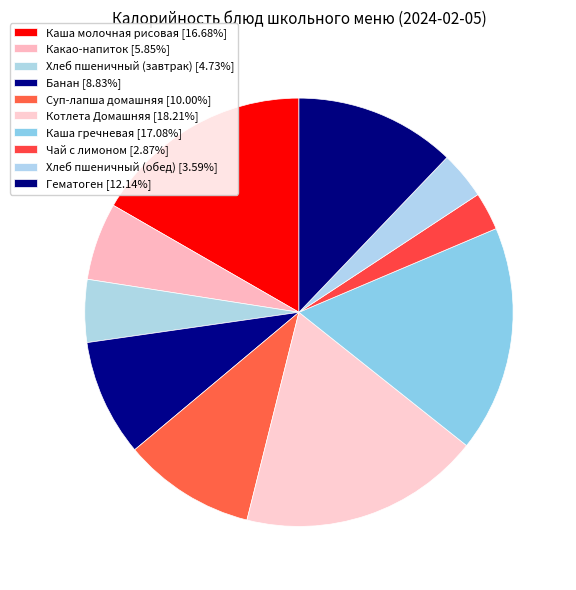

What percentage do Котлета Домашняя and Суп-лапша домашняя together represent?

28.2%